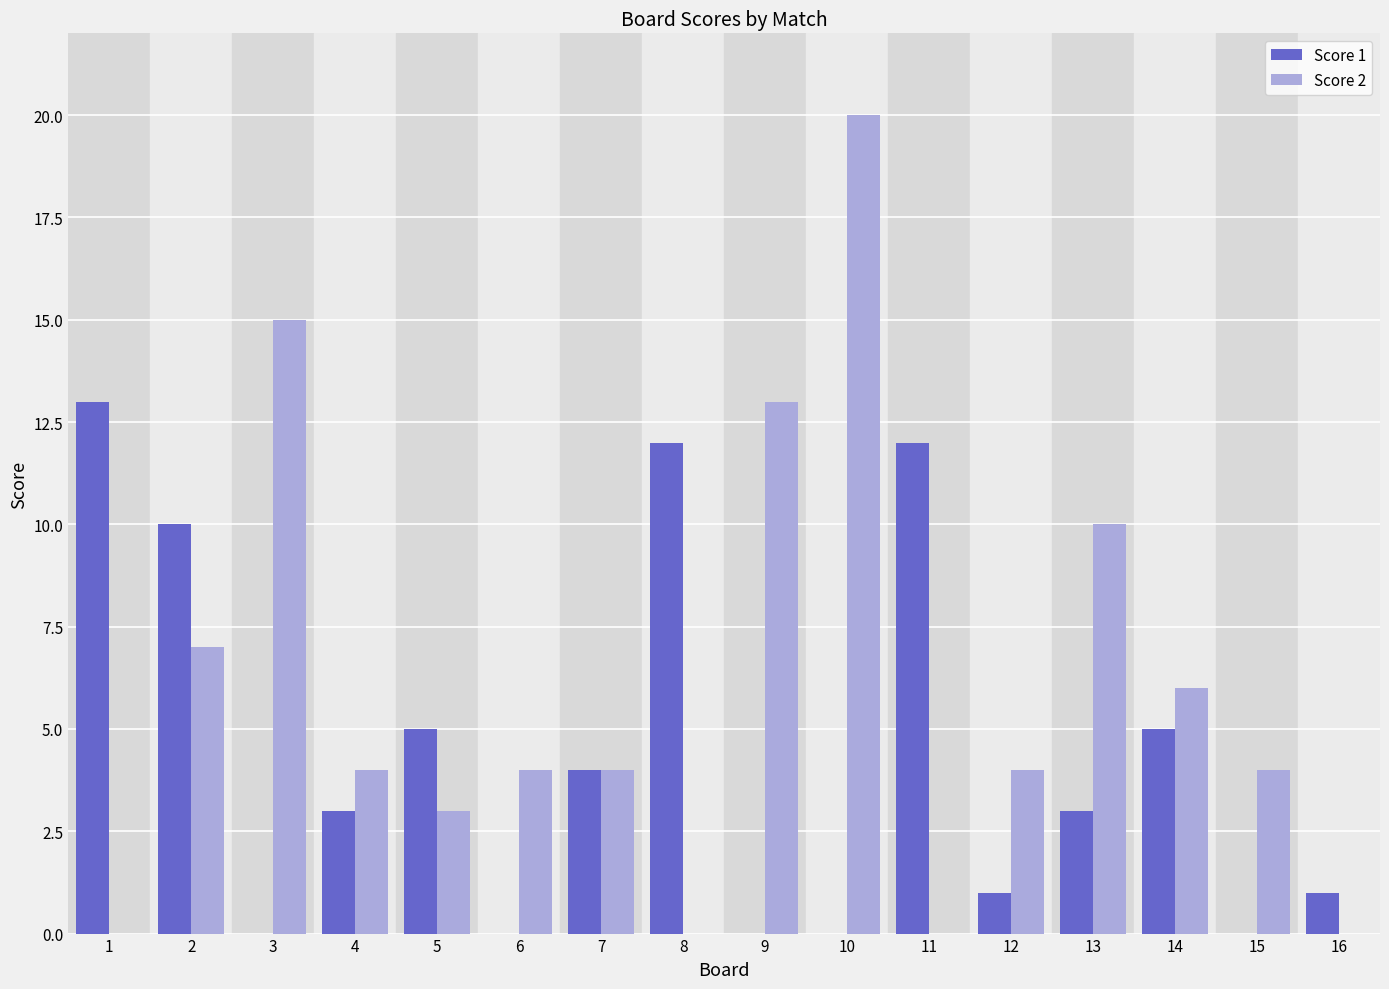

At which label does Score 2 reach its peak?

10